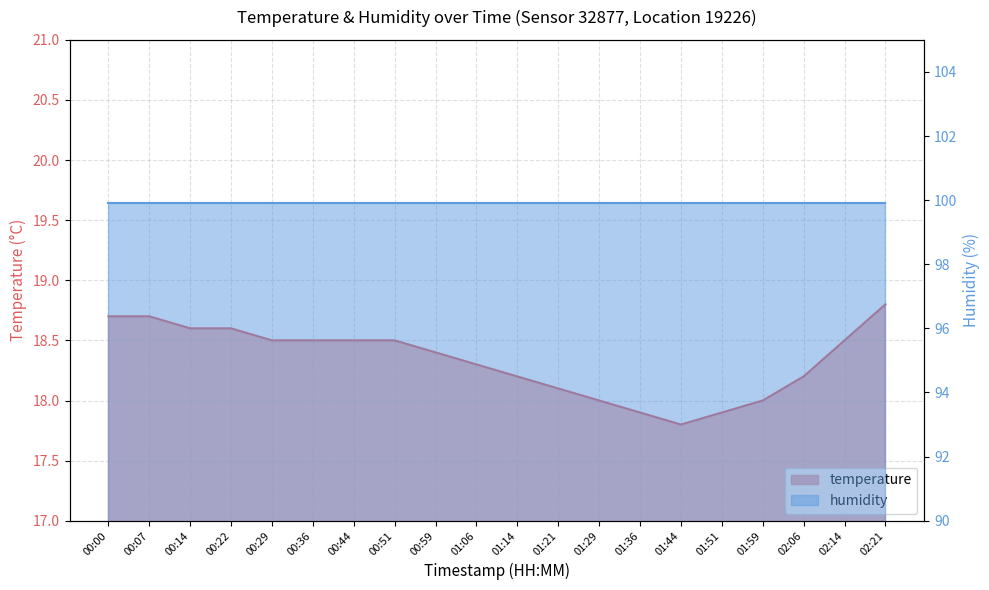

What is the difference between the second highest and minimum values?

0.9